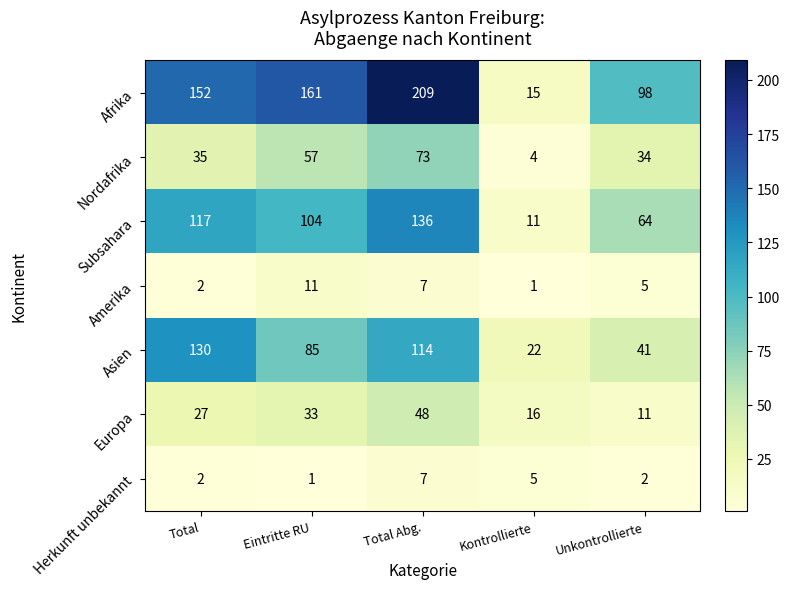

The Nordafrika series shows 2 at Kontrollierte. True or false?

False